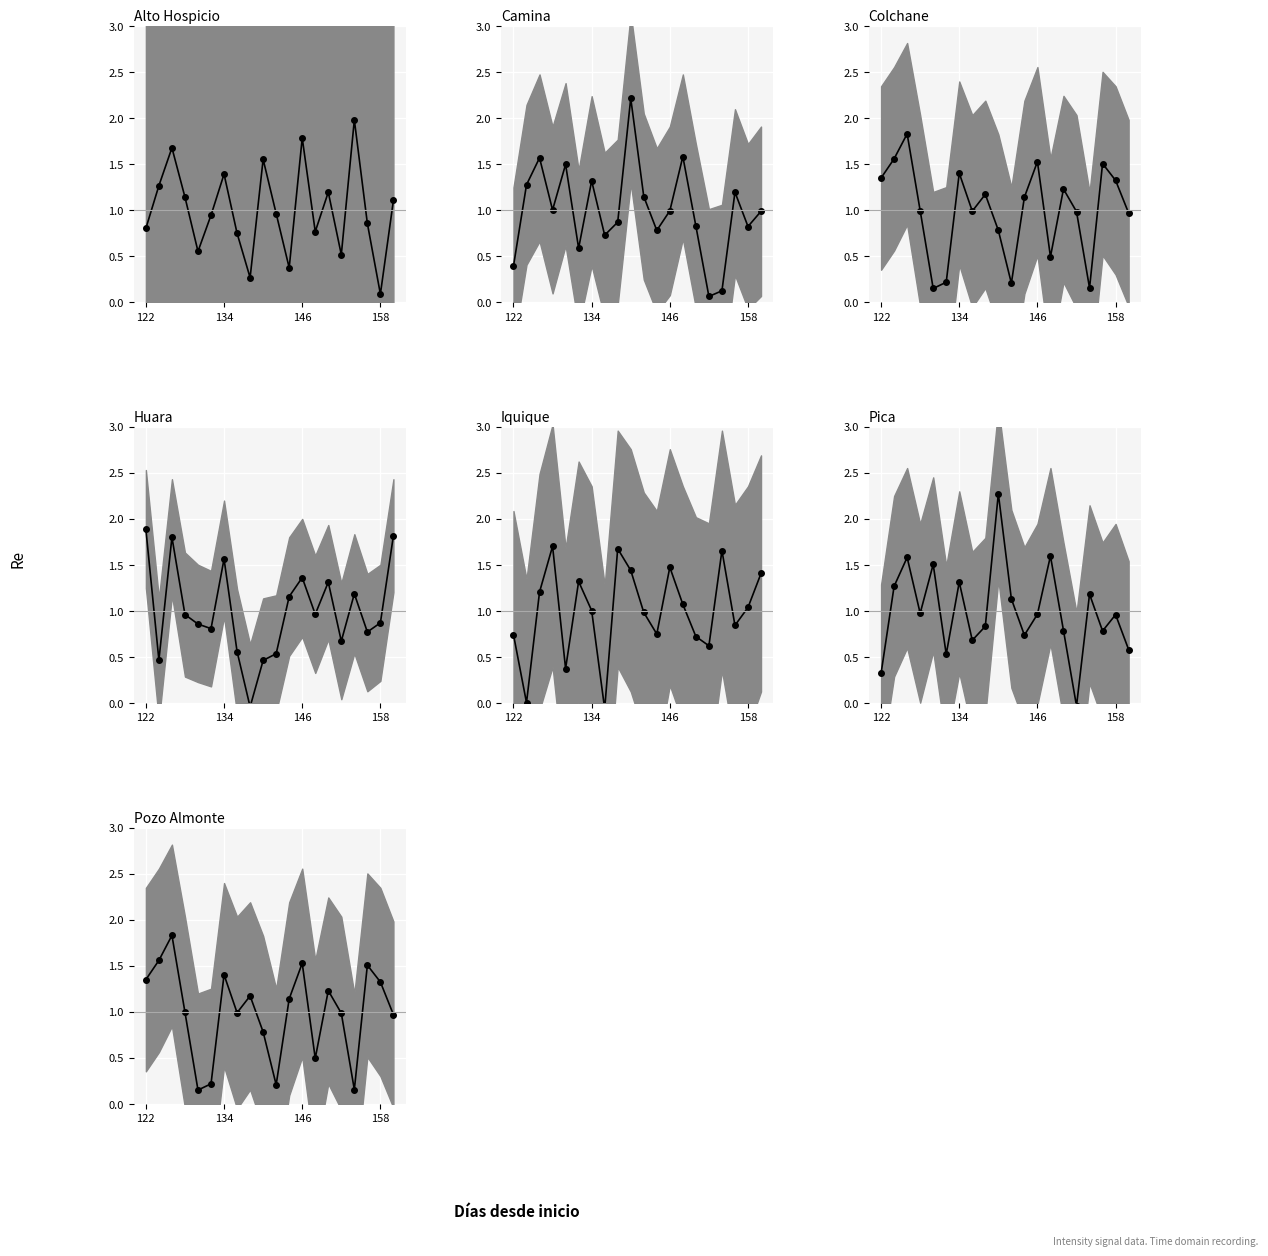

What is the label of the 17th point from the right?

158